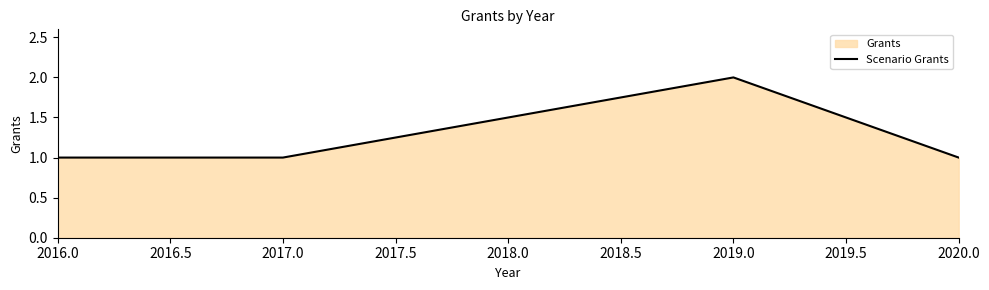

True or false: there are more than 1 points higher than both neighbors.

False